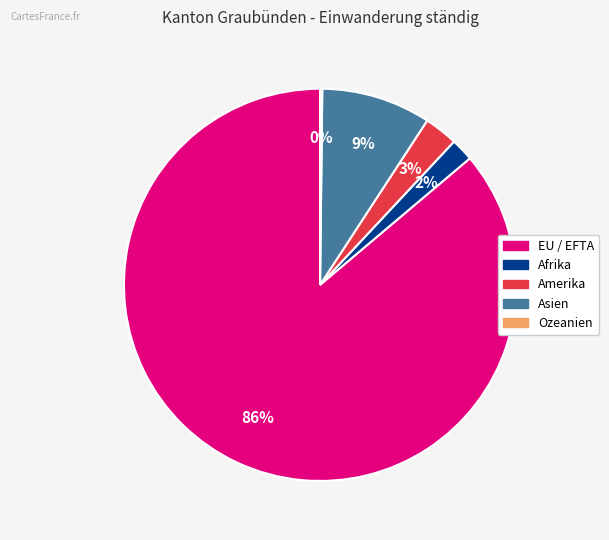

Is the sum of EU / EFTA and Afrika greater than half?

Yes